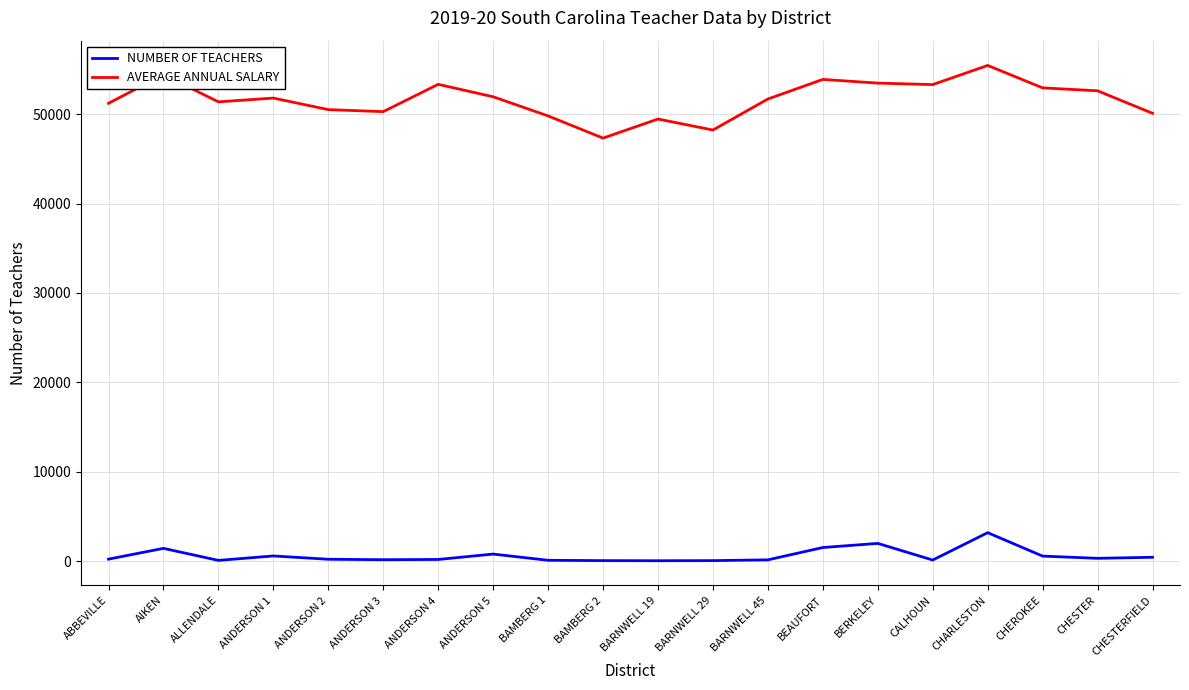

Which category has the highest value across all series?

CHARLESTON